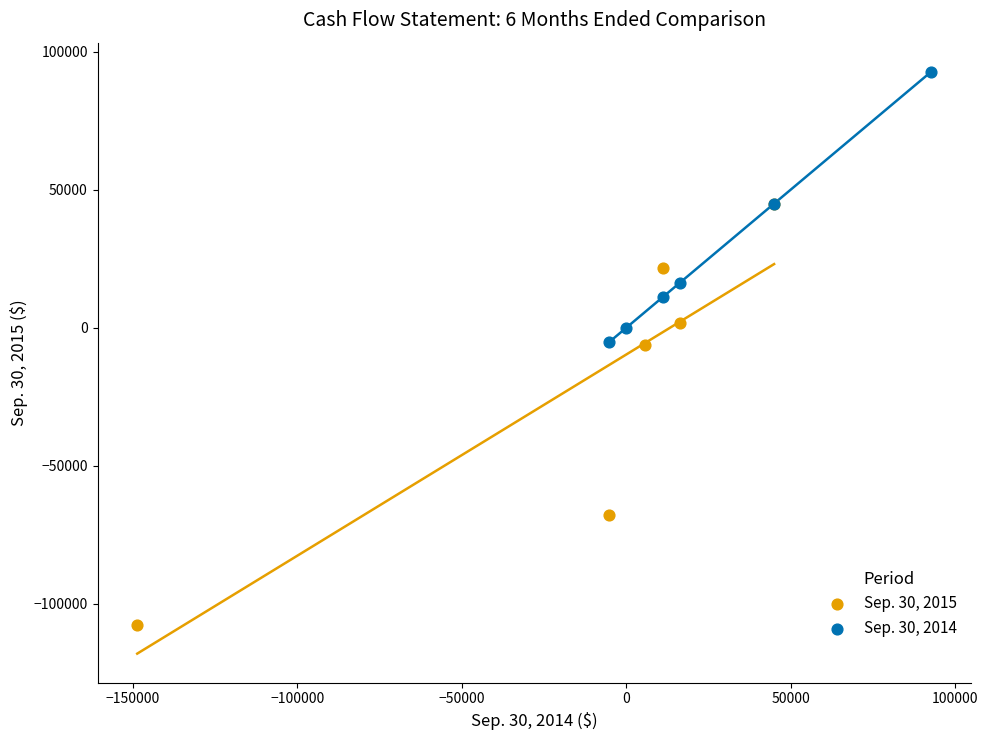

Which series contains the lowest Y value?

Sep. 30, 2015